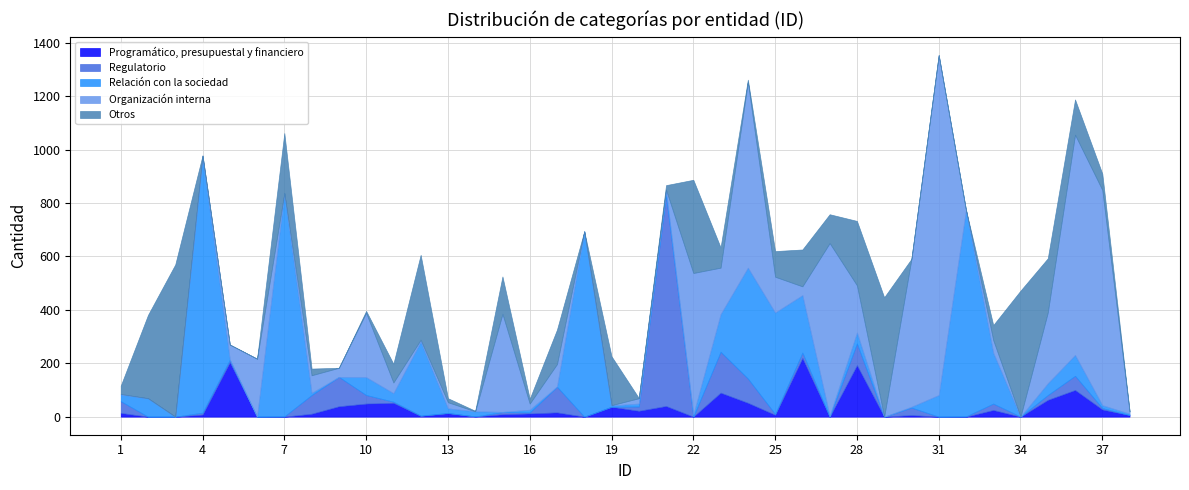

How many lines are shown in the chart?

5